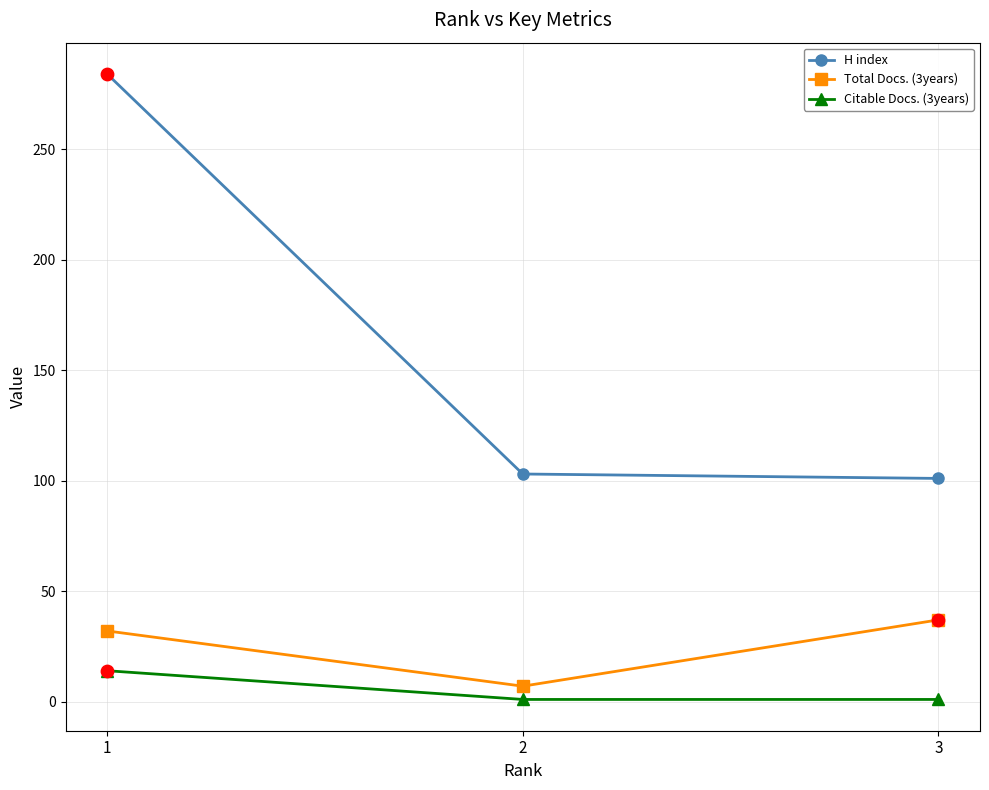

Is the value of H index at 2 greater than the value of Citable Docs. (3years) at 1?

Yes